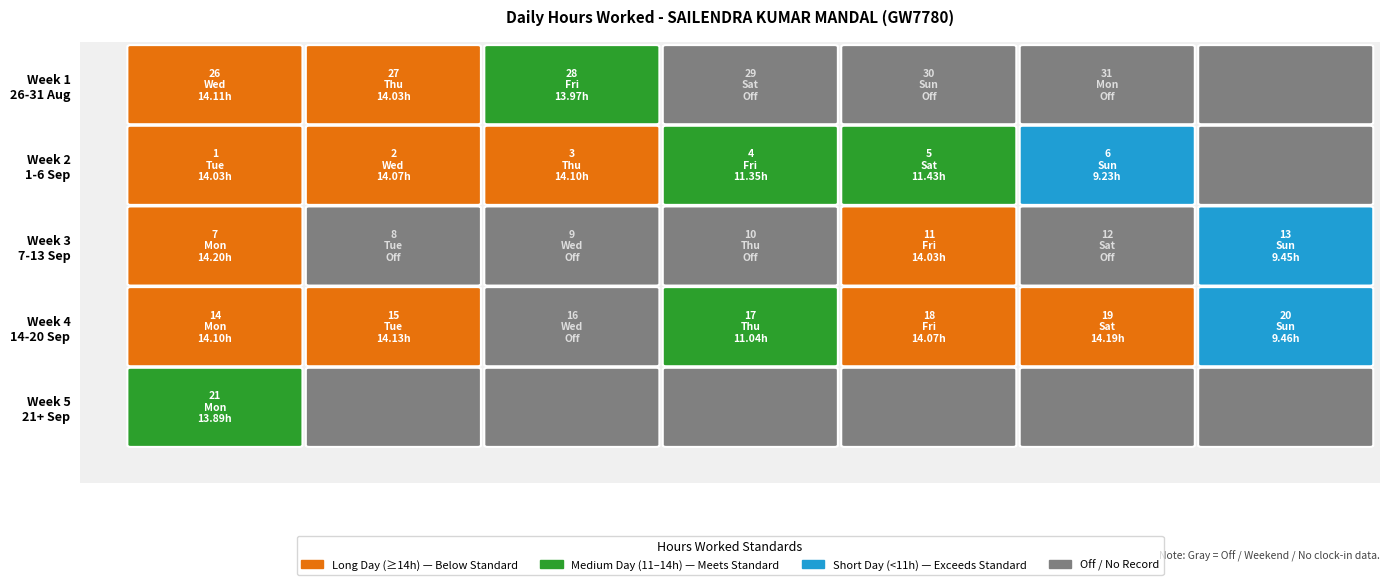

Rank the categories by value from highest to lowest.

7, 19, 15, 26, 3, 14, 2, 18, 27, 1, 11, 28, 21, 5, 4, 17, 20, 13, 6, 29, 30, 31, 8, 9, 10, 12, 16